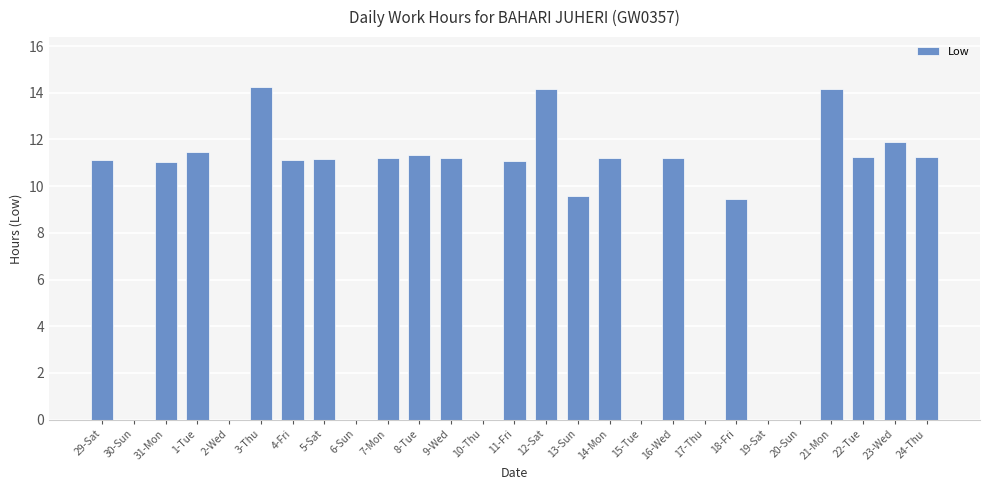

Is it true that the value at 1-Tue is 11.5?

True